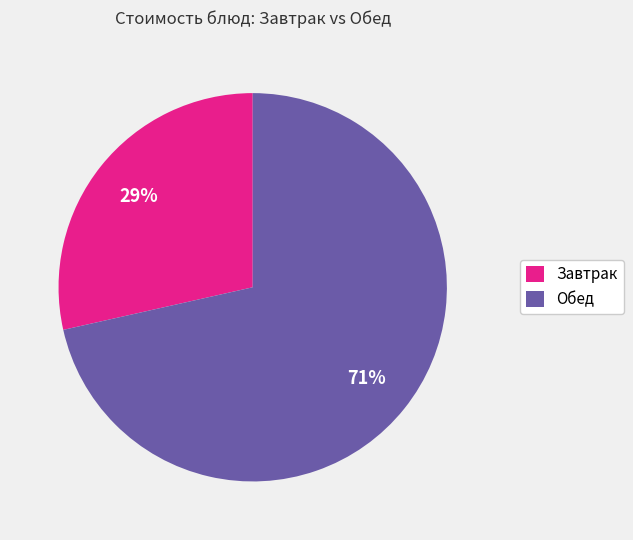

Is the sum of Обед and Завтрак greater than half?

Yes